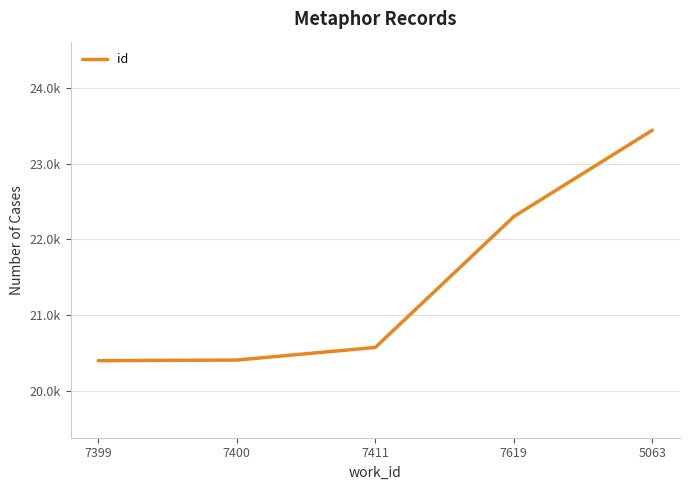

Where does the data first go above 20571?

7619